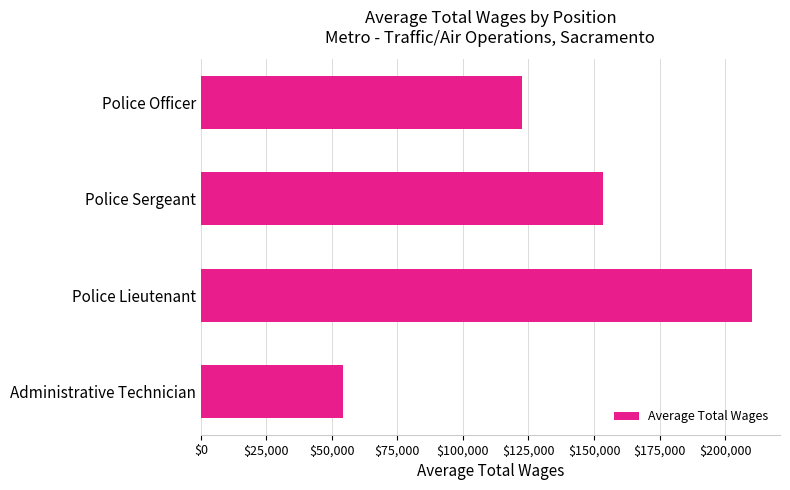

Is it true that the value at Police Sergeant is 153278.4?

True